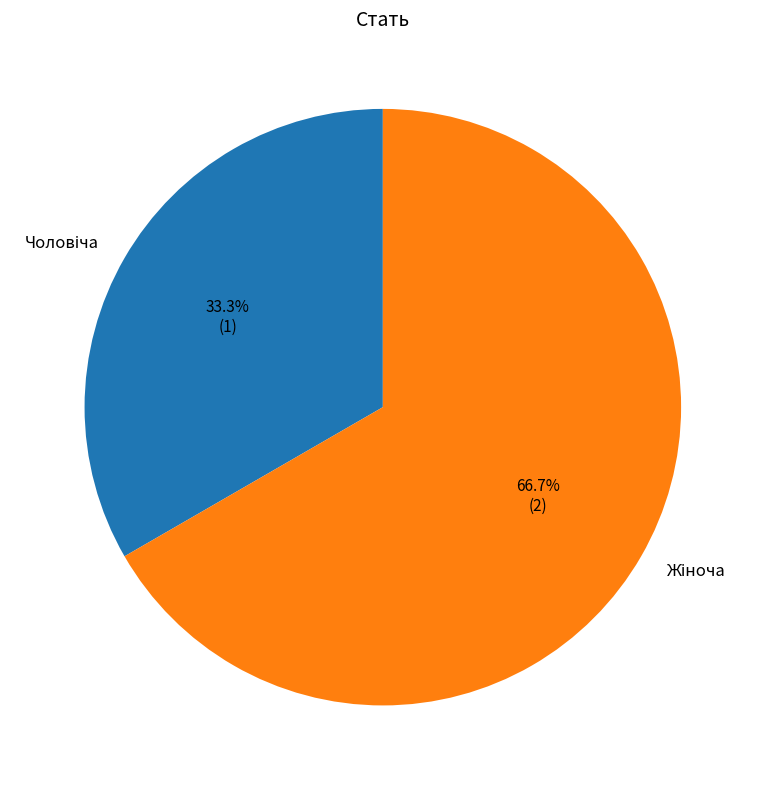

To the nearest percent, what is the average slice percentage?

50%